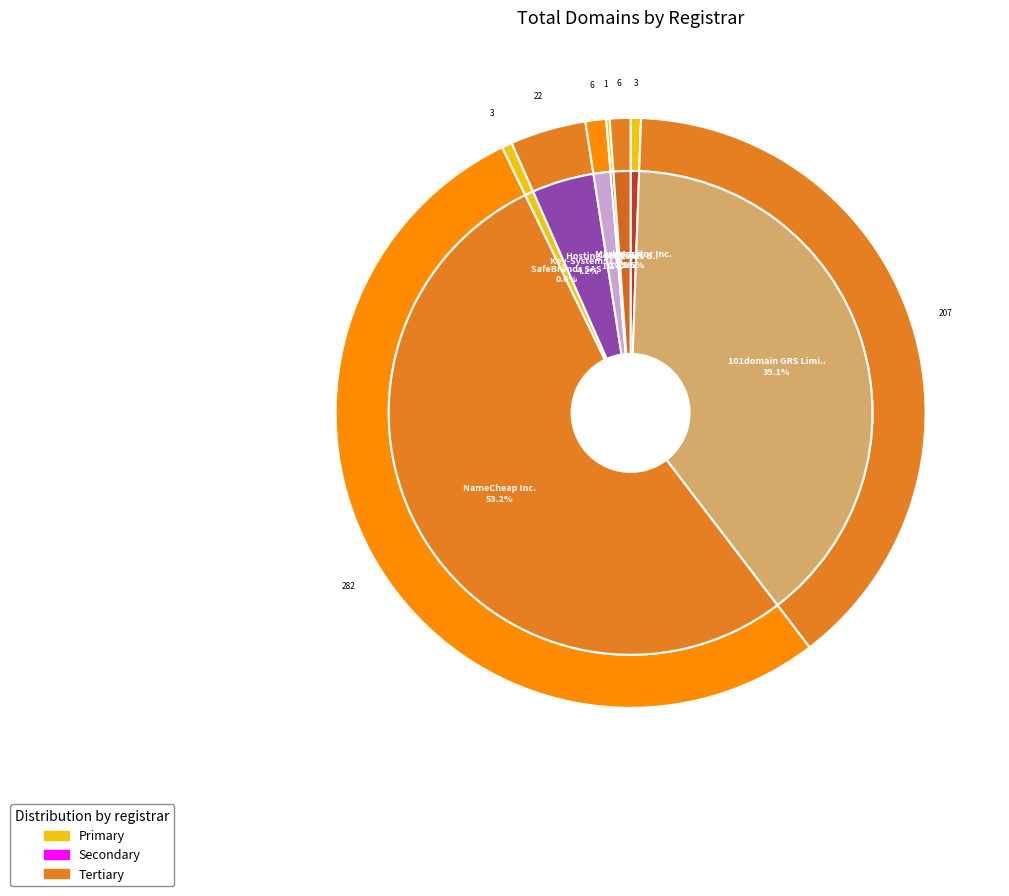

Is NameCheap Inc. the majority of the pie?

Yes